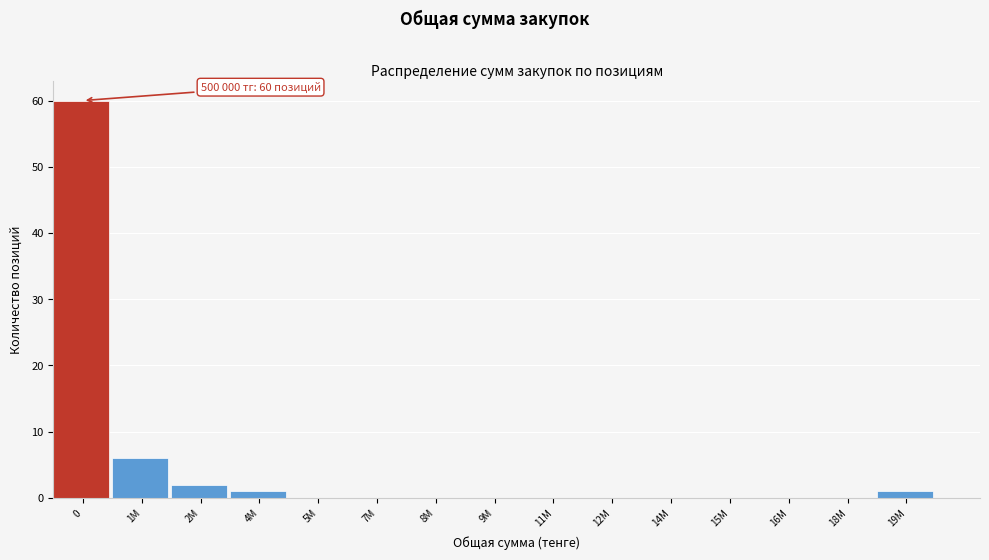

Reading left to right, transcribe all the data shown in this chart.

0=60	1M=6	2M=2	4M=1	5M=0	7M=0	8M=0	9M=0	11M=0	12M=0	14M=0	15M=0	16M=0	18M=0	19M=1